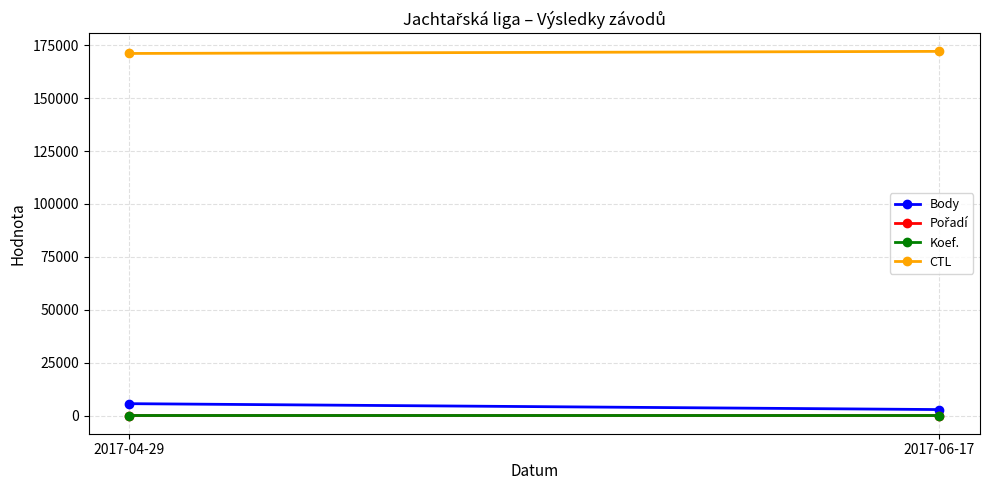

Rank the series by their maximum value, from lowest to highest.

Pořadí, Koef., Body, CTL